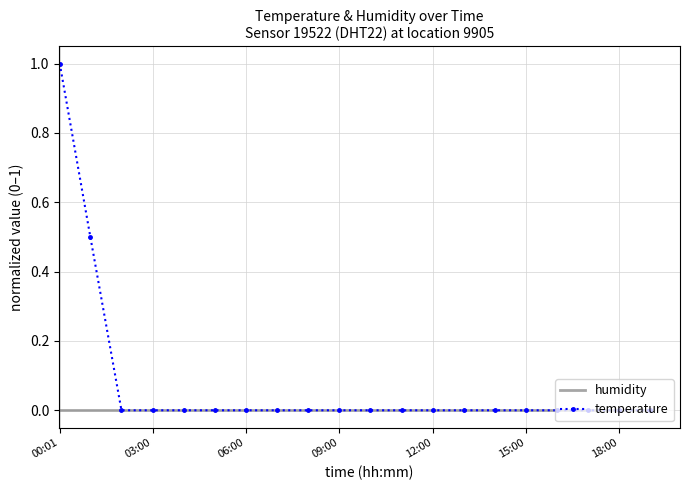

Rank the series by their maximum value, from highest to lowest.

temperature, humidity